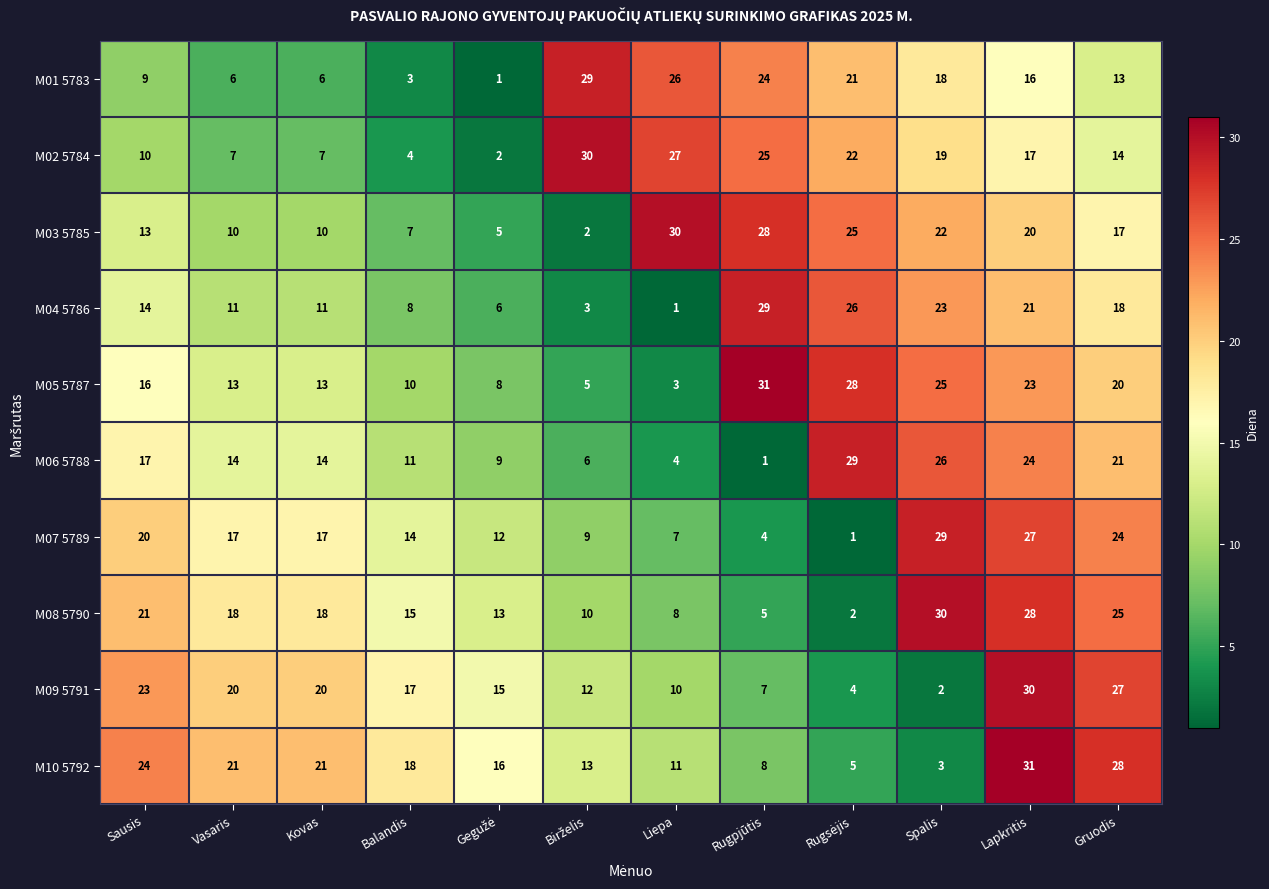

How many distinct data groups are displayed?

10